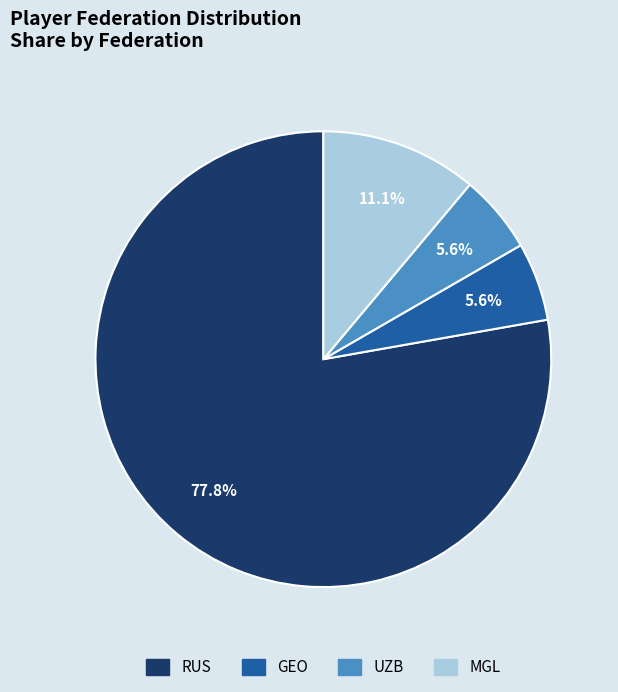

Does any single category account for the majority?

Yes